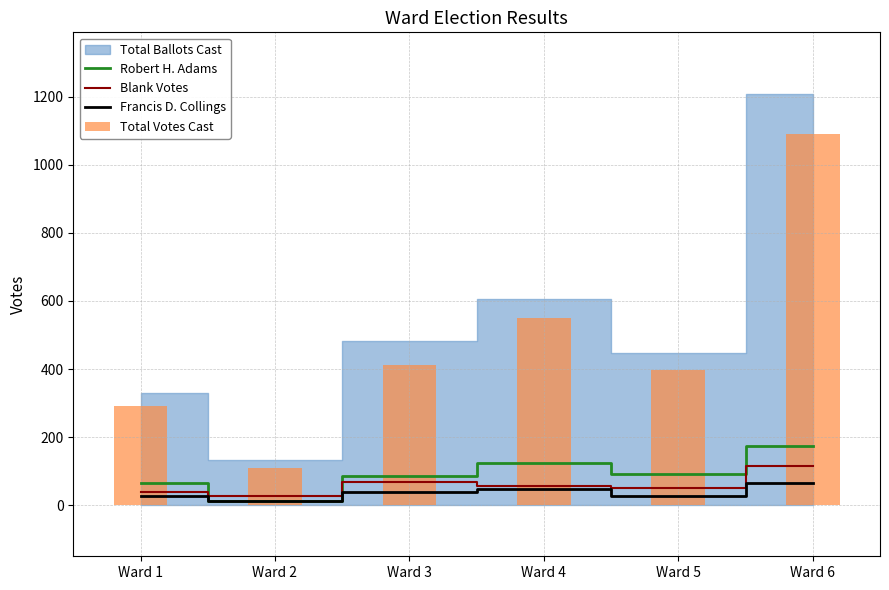

What is the highest value of the Blank Votes series?

116